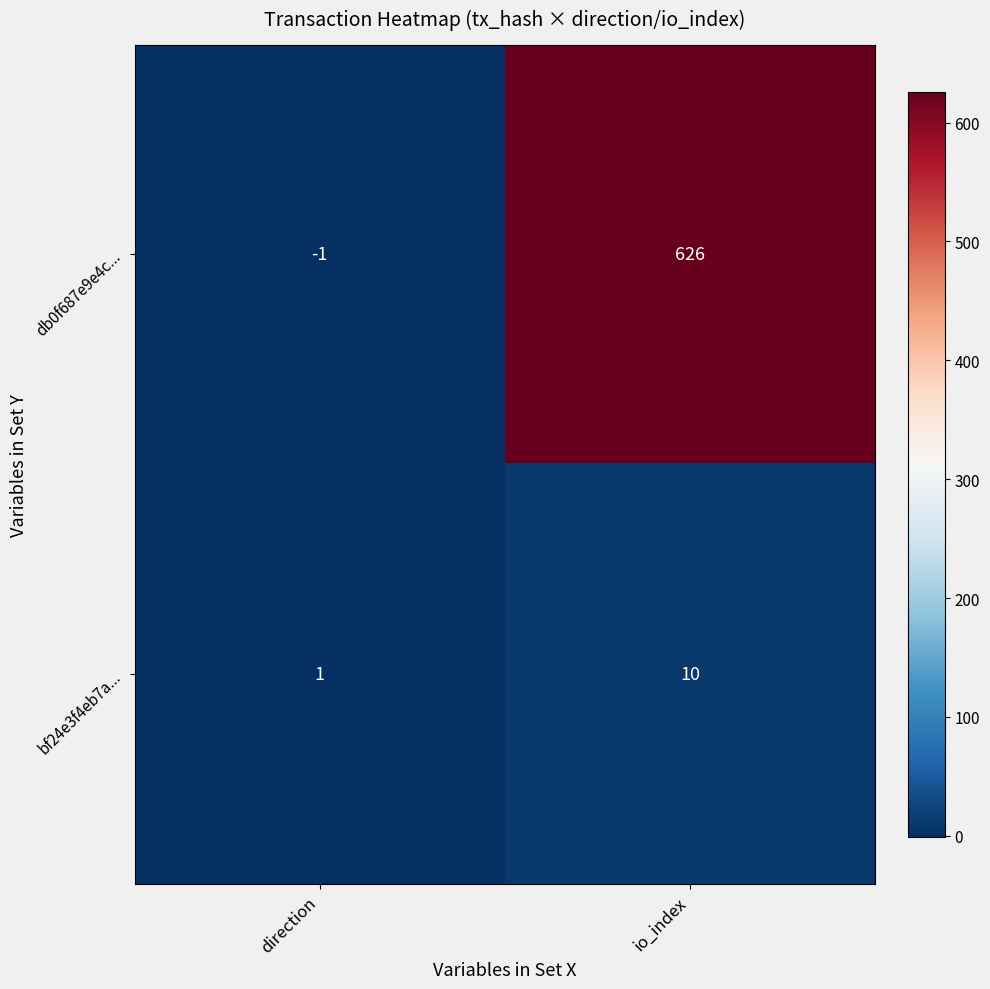

List the series in order of their overall mean, highest first.

db0f687e9e4c..., bf24e3f4eb7a...